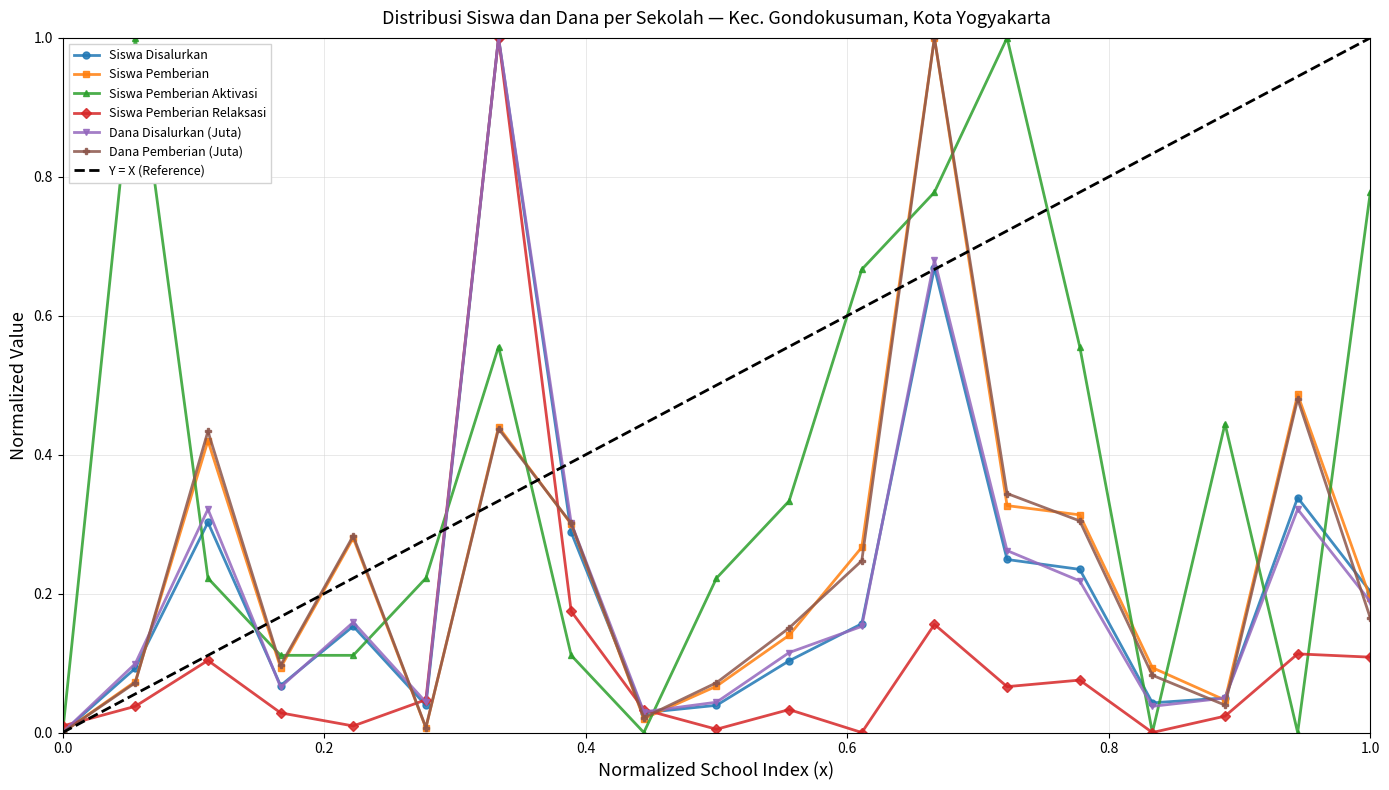

What is the average value of the Dana Disalurkan (Juta) series?

0.2